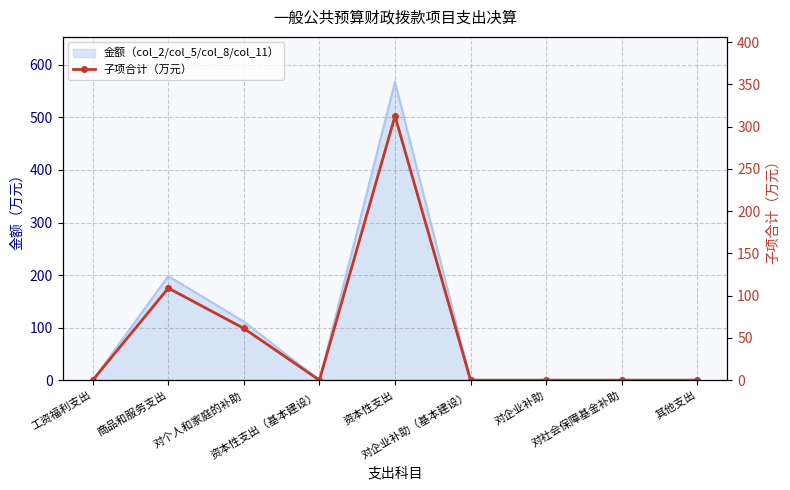

Reading left to right, what are all the values shown in this chart?

0.0	108.9	61.2	0.0	312.4	0.0	0.0	0.0	0.0